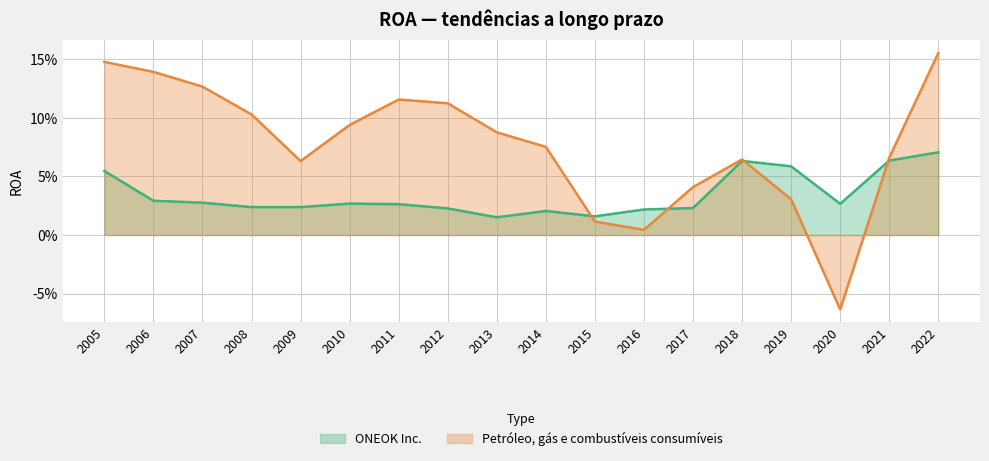

What are all the series names shown in the legend?

ONEOK Inc., Petróleo, gás e combustíveis consumíveis